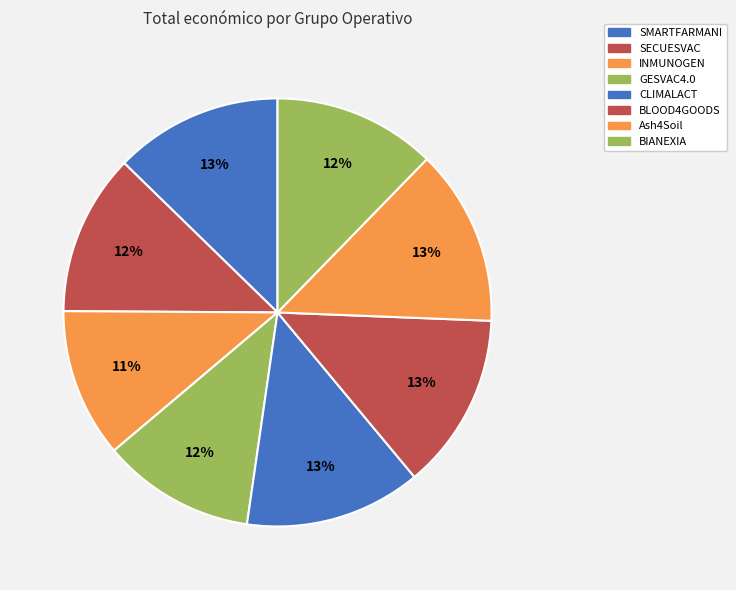

How many slices are in this pie chart?

8